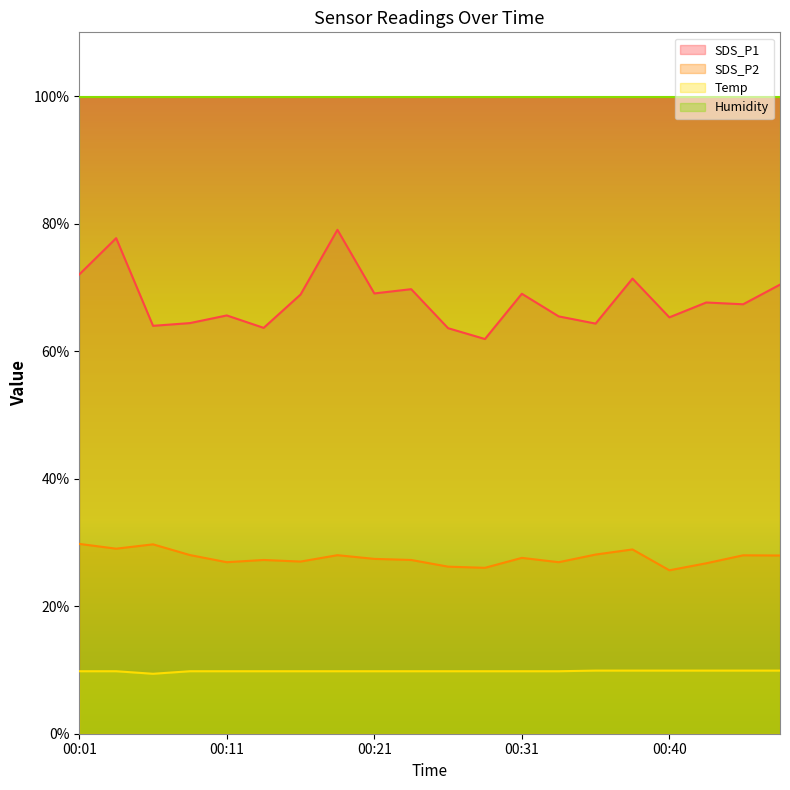

Rank the series by their average value, from lowest to highest.

Temp, SDS_P2, SDS_P1, Humidity